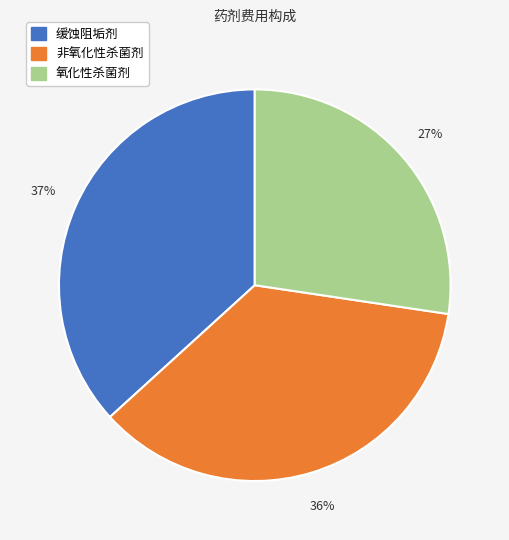

Do 缓蚀阻垢剂 and 氧化性杀菌剂 together represent more than half of the pie?

Yes